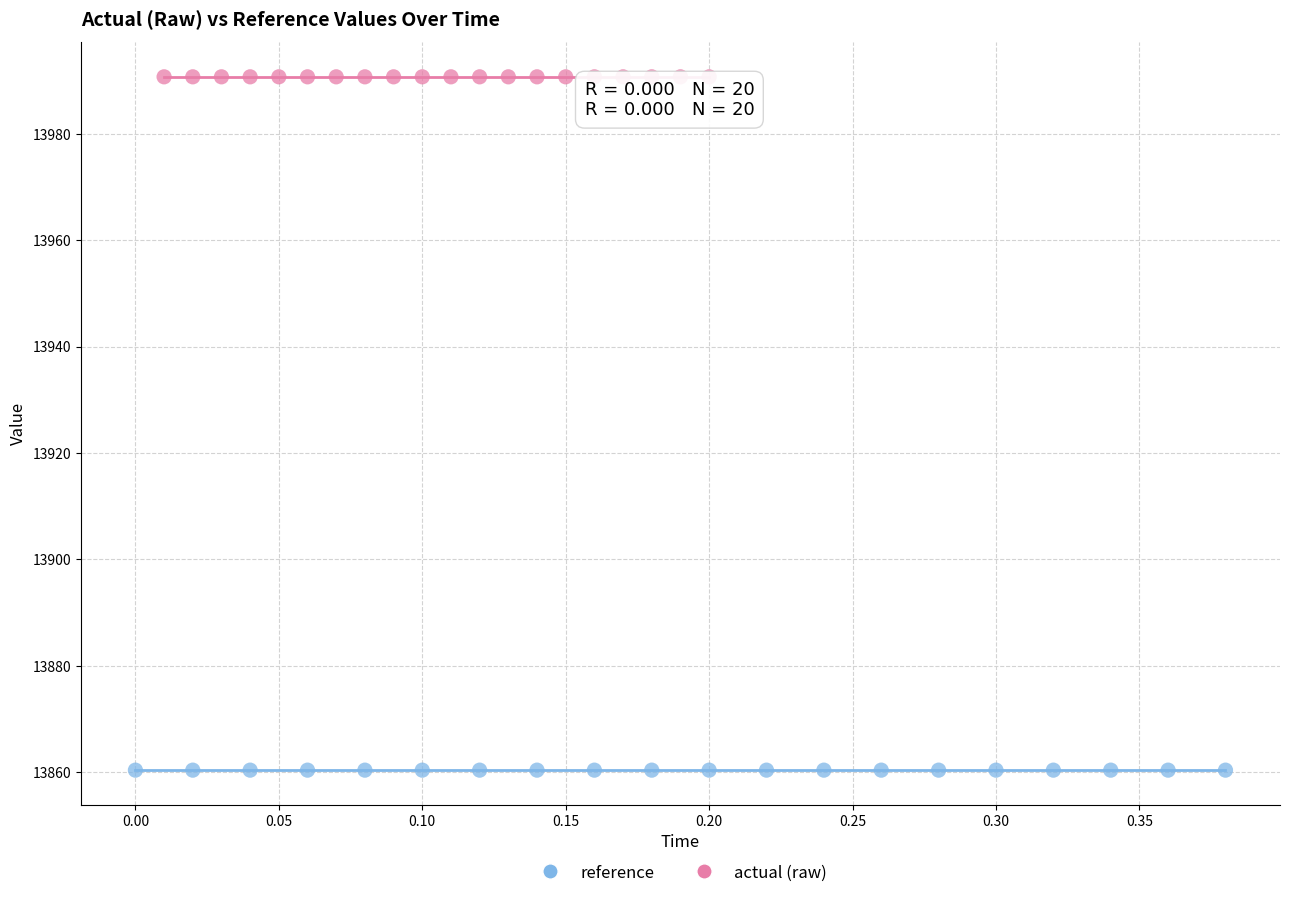

Which series contains the lowest Y value?

reference